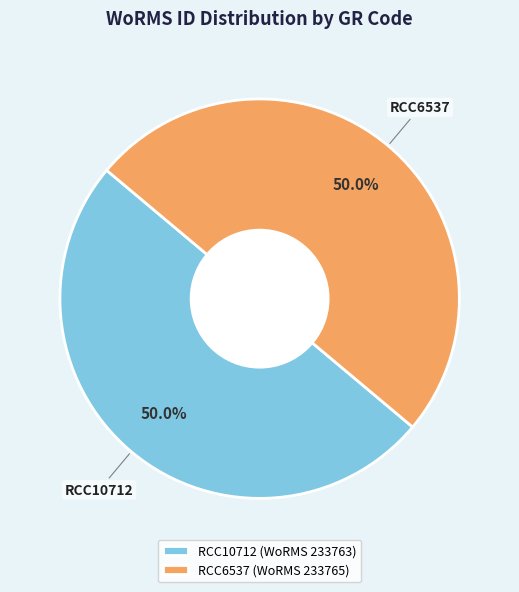

Combined, what portion of the pie is RCC6537 (WoRMS 233765) and RCC10712 (WoRMS 233763)?

100.0%